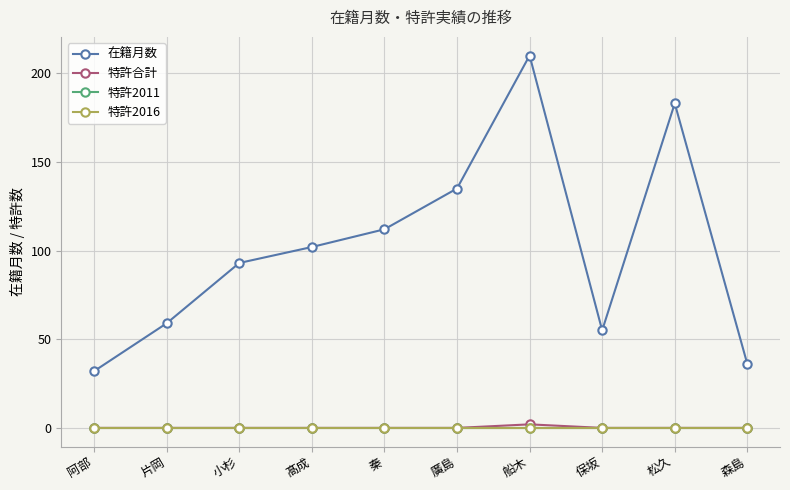

Is this an area chart (filled region under the line)?

No